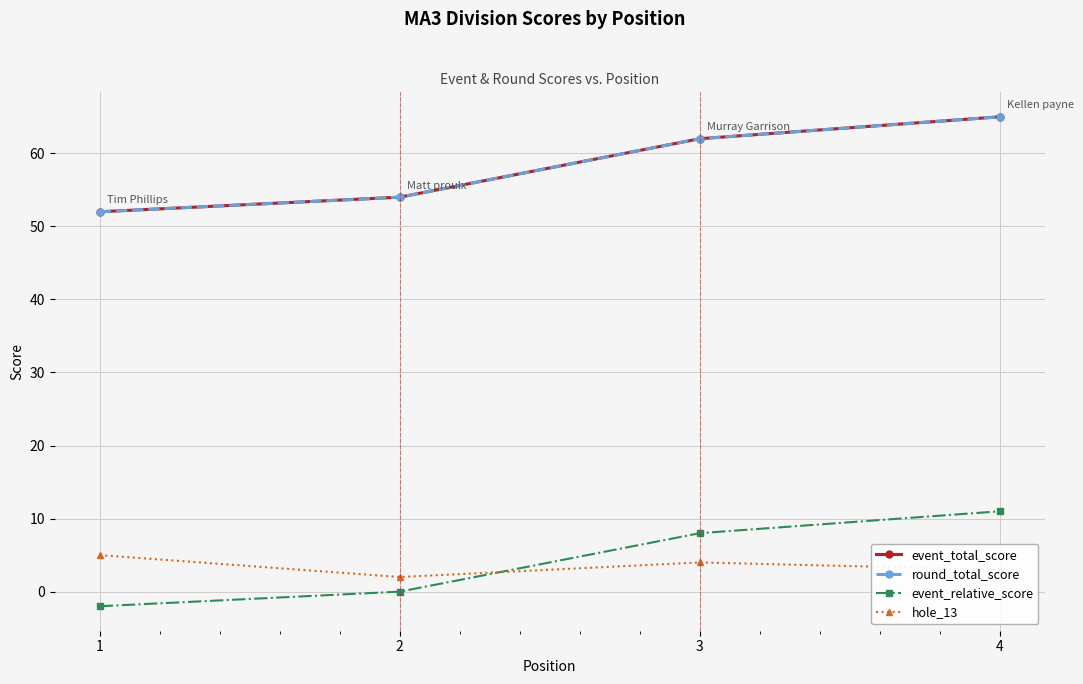

The value of event_relative_score at 2 is -7. True or false?

False